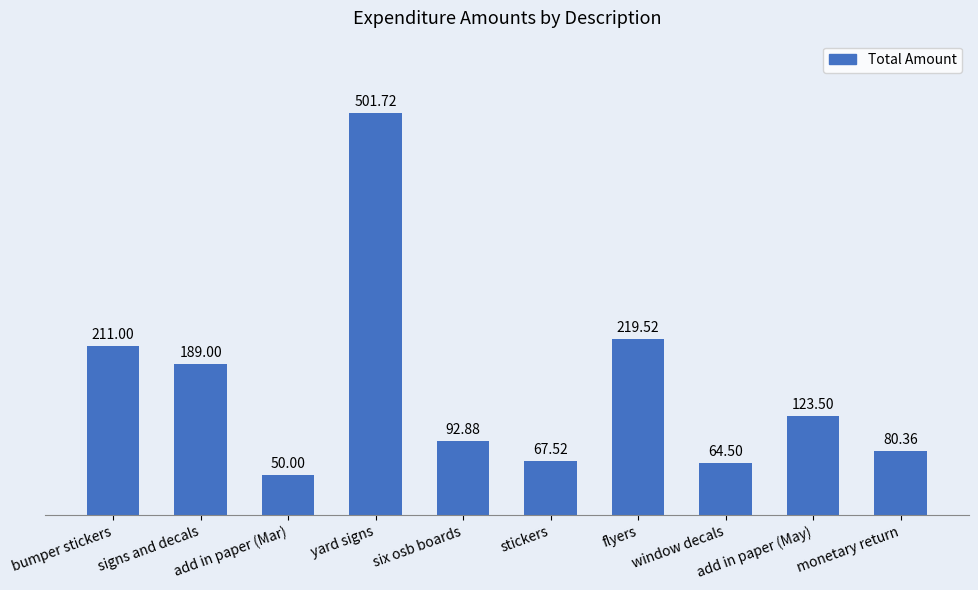

True or false: the data shows 501.7 at yard signs.

True